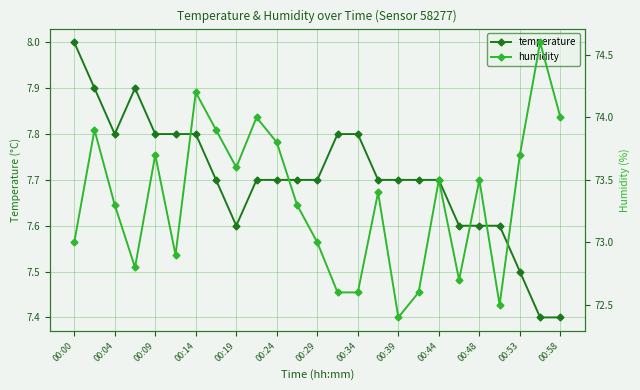

How many data points in humidity are less than 73?

8